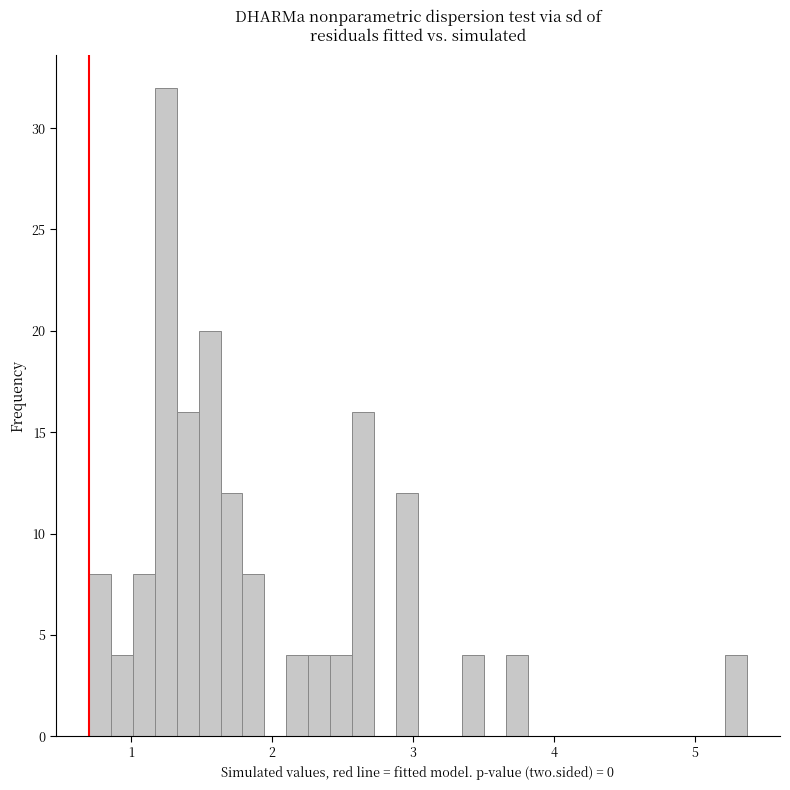

Read against the x-axis, roughly where is the centre of the tallest bar?

1.2